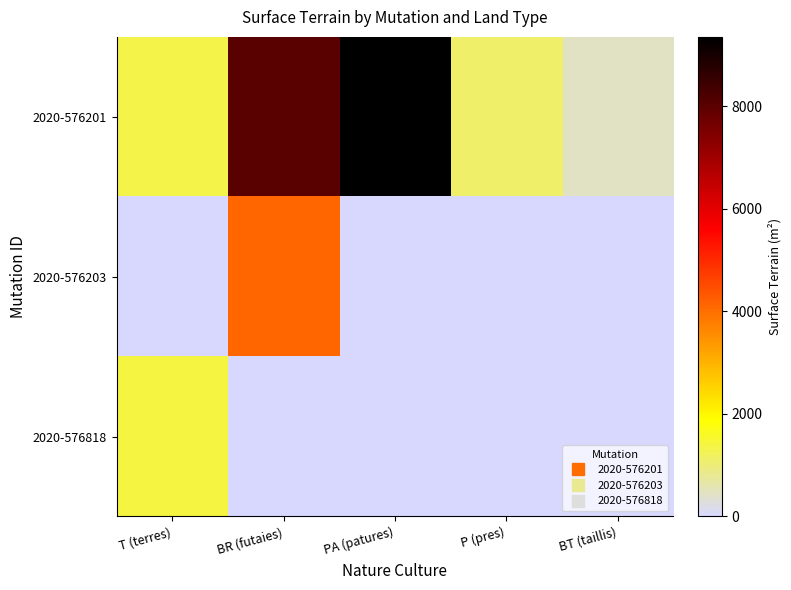

Between P (pres) and BT (taillis), which series saw the biggest shift?

2020-576201